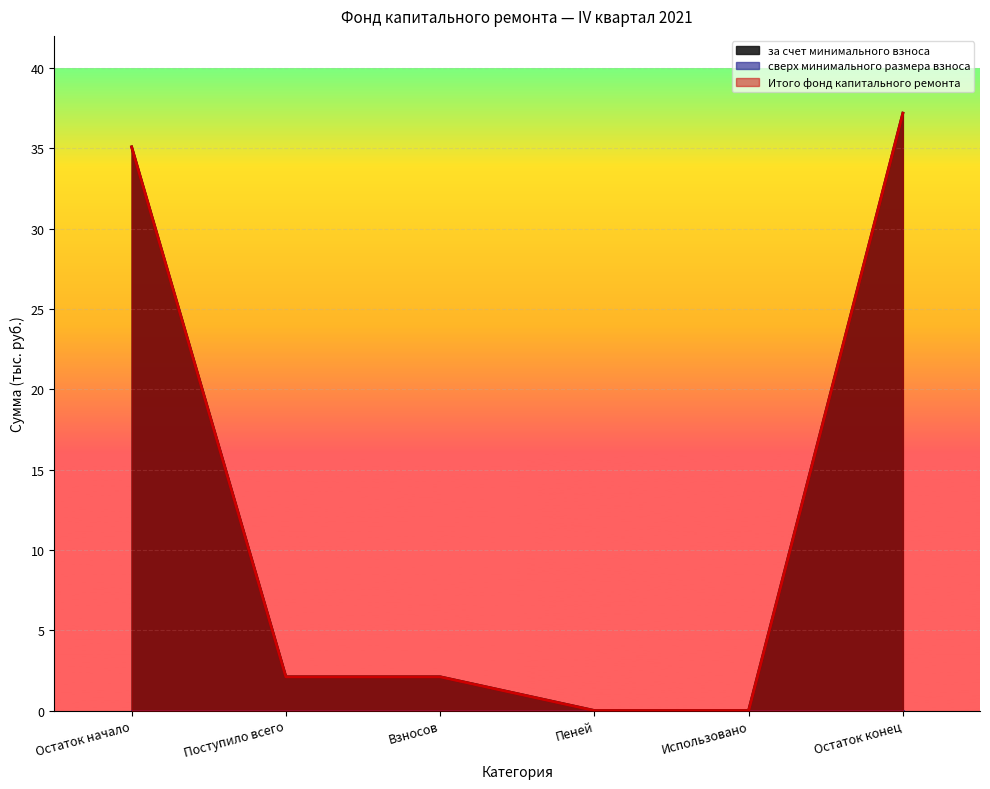

Which category has the highest value in the Итого фонд капитального ремонта series?

Остаток конец